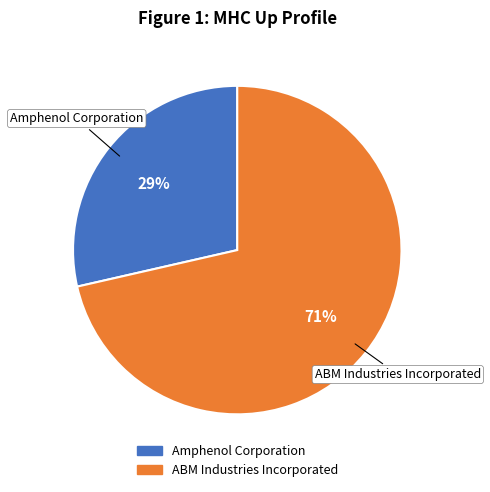

True or false: ABM Industries Incorporated accounts for 71% of the total.

True